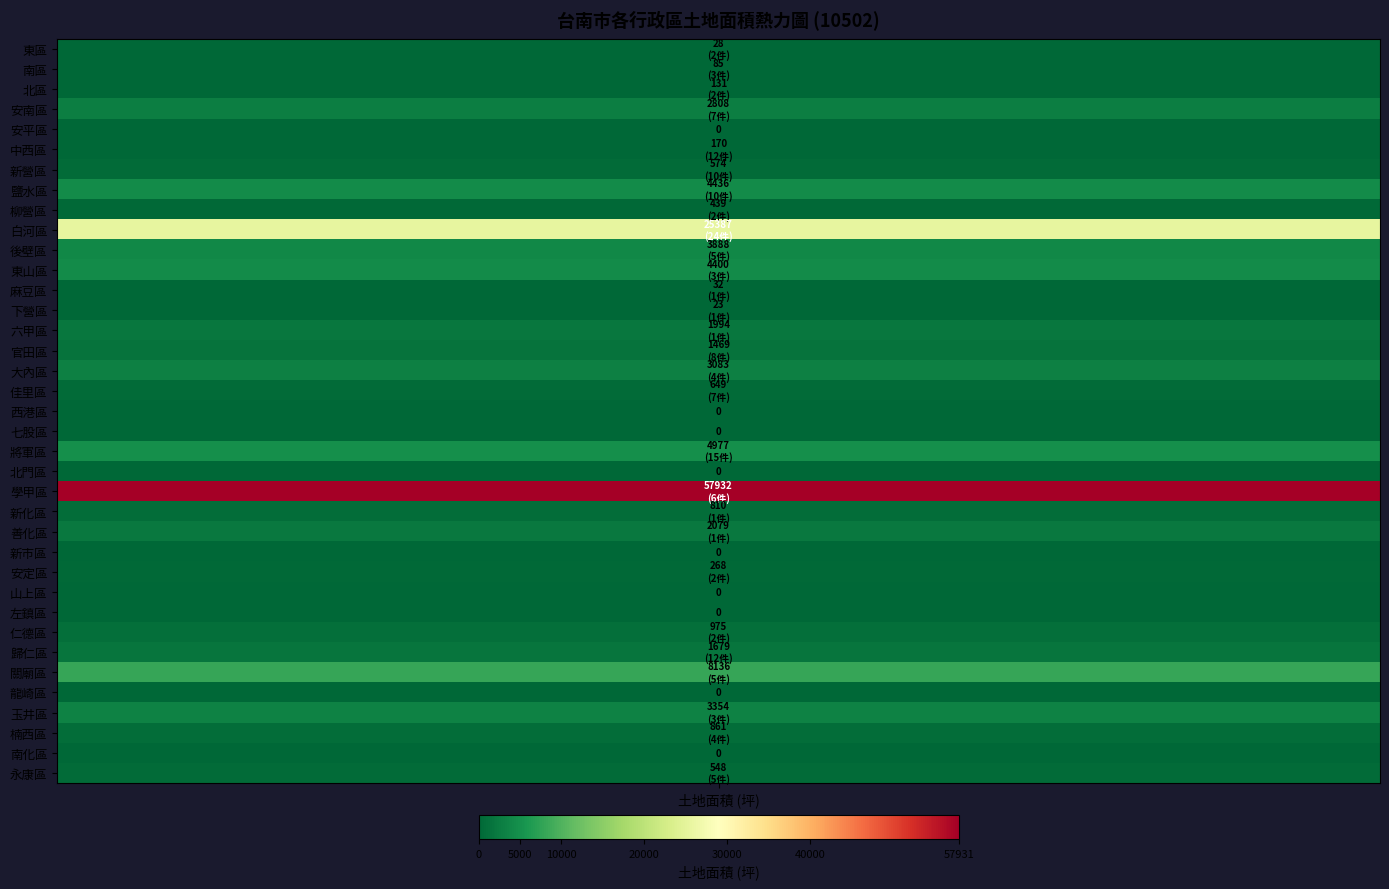

What is the change in value from 柳營區 to 大內區?

+2644.2